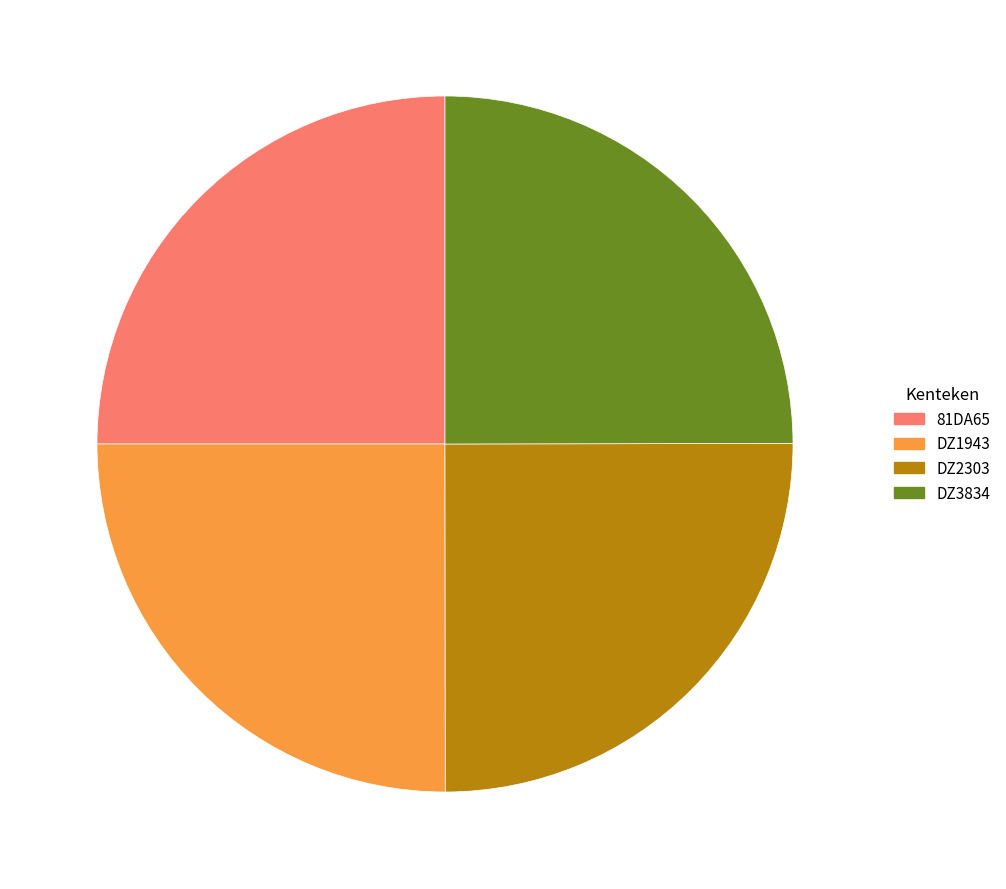

Does any single category account for the majority?

No